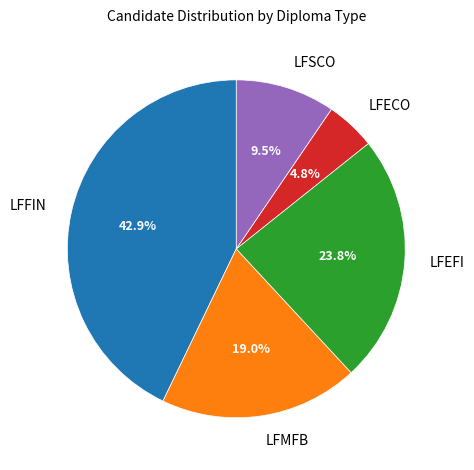

To the nearest percent, what is the combined percentage of LFMFB and LFFIN?

62%